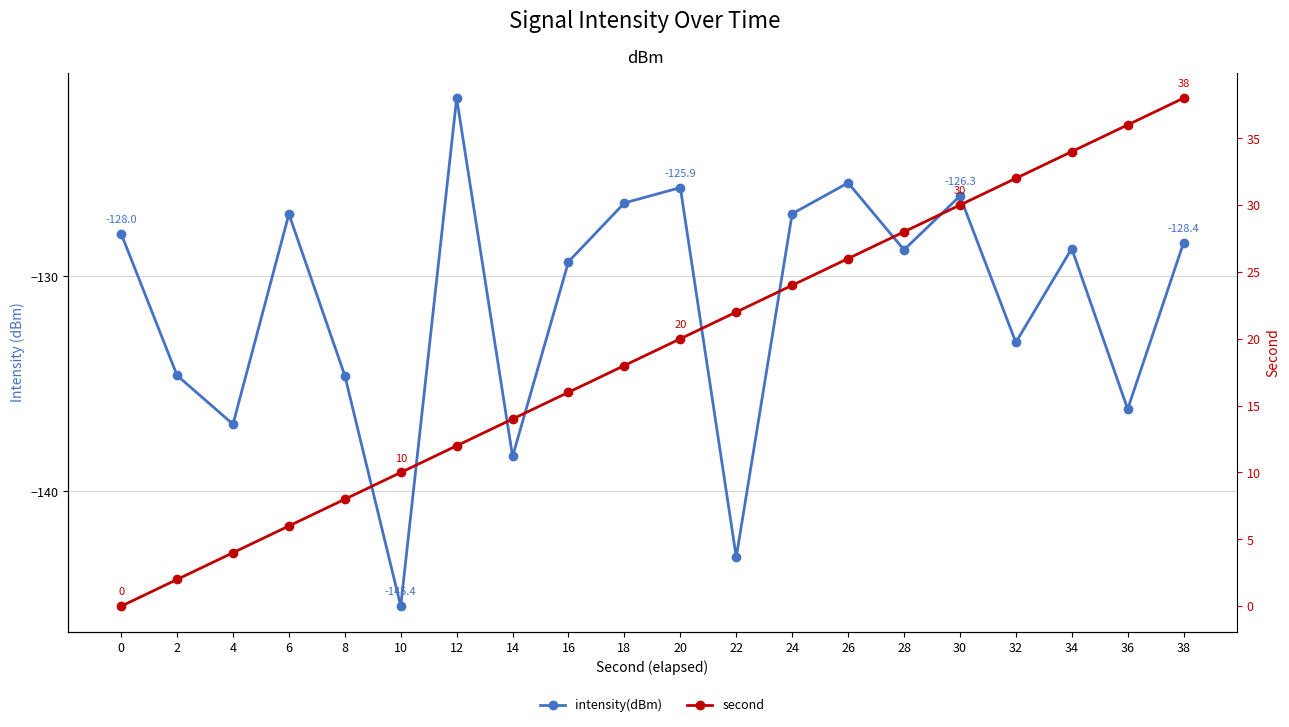

Reading left to right, list all the values displayed in this chart.

intensity(dBm): 0=-128.0	2=-134.6	4=-136.9	6=-127.1	8=-134.6	10=-145.4	12=-121.7	14=-138.4	16=-129.3	18=-126.6	20=-125.9	22=-143.1	24=-127.1	26=-125.6	28=-128.8	30=-126.3	32=-133.1	34=-128.7	36=-136.2	38=-128.4
second: 0=0.0	2=2.0	4=4.0	6=6.0	8=8.0	10=10.0	12=12.0	14=14.0	16=16.0	18=18.0	20=20.0	22=22.0	24=24.0	26=26.0	28=28.0	30=30.0	32=32.0	34=34.0	36=36.0	38=38.0